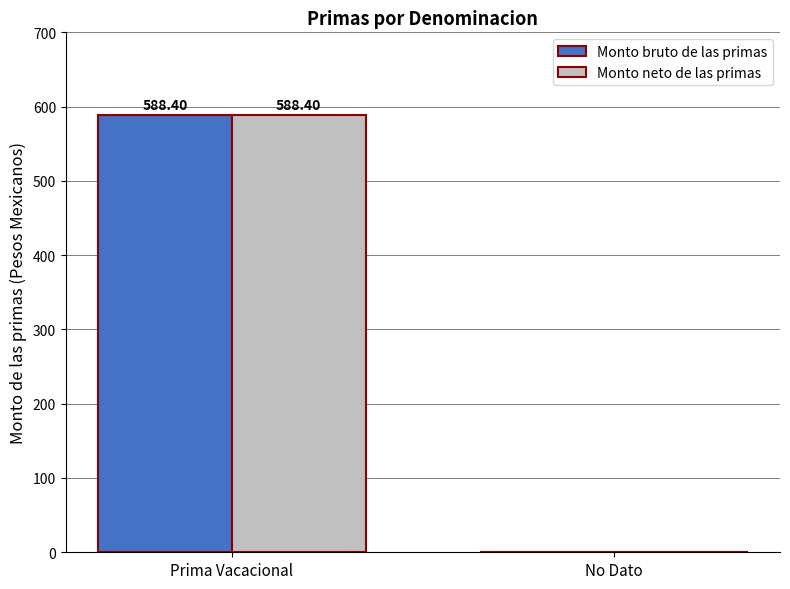

Is the value of Monto bruto de las primas at Prima Vacacional greater than the value of Monto neto de las primas at No Dato?

Yes